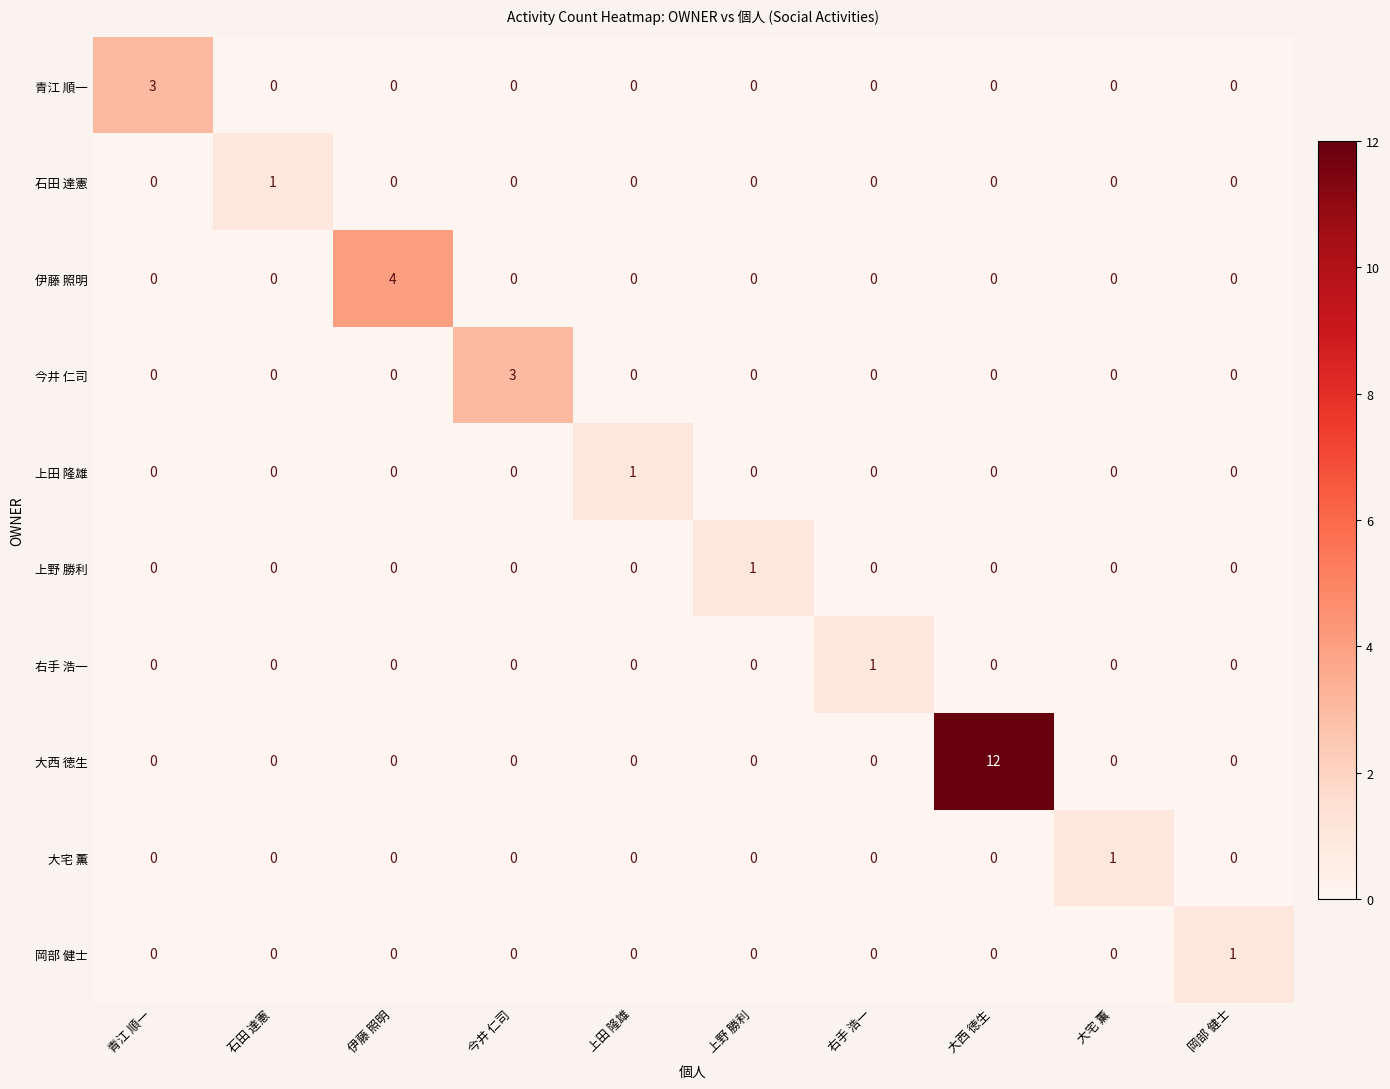

What is the difference between the maximum and second lowest values in the 伊藤 照明 series?

4